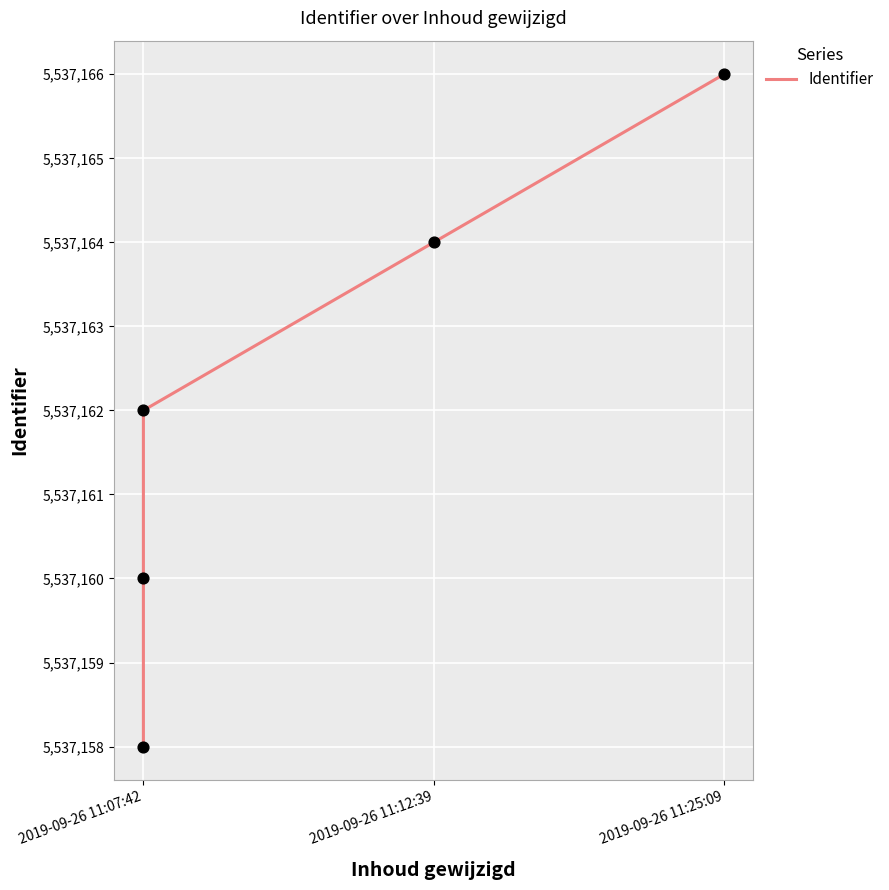

What is the change in value from 2019-09-26 11:07:42 to 2019-09-26 11:12:39?

+6